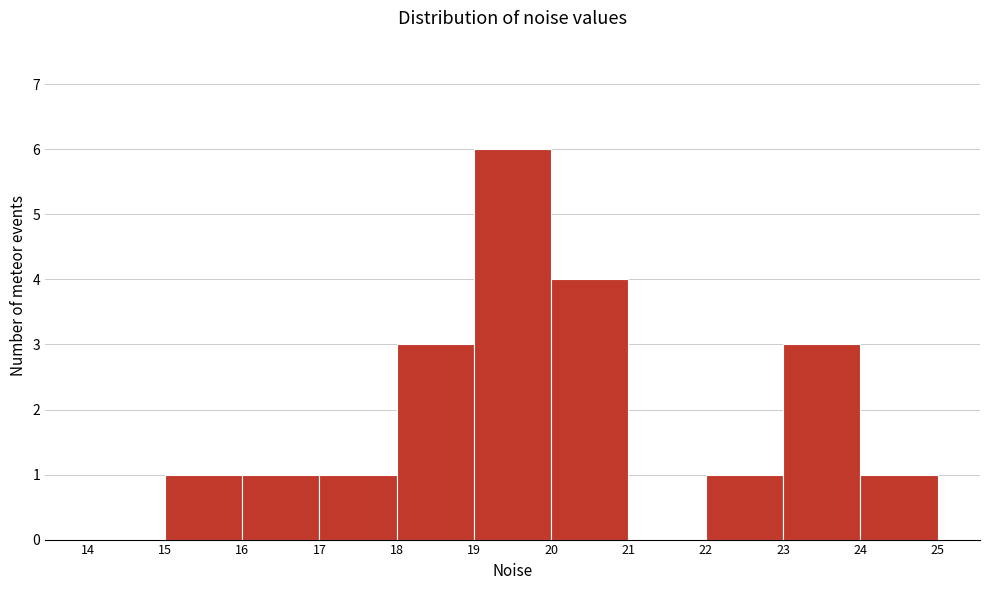

Reading left to right, transcribe this chart: for each bar, give the range it covers on the x-axis and its height. The values are not printed on the chart, so give them approximately, as read against the axis.

14 to 15: 0
15 to 16: 1
16 to 17: 1
17 to 18: 1
18 to 19: 3
19 to 20: 6
20 to 21: 4
21 to 22: 0
22 to 23: 1
23 to 24: 3
24 to 25: 1